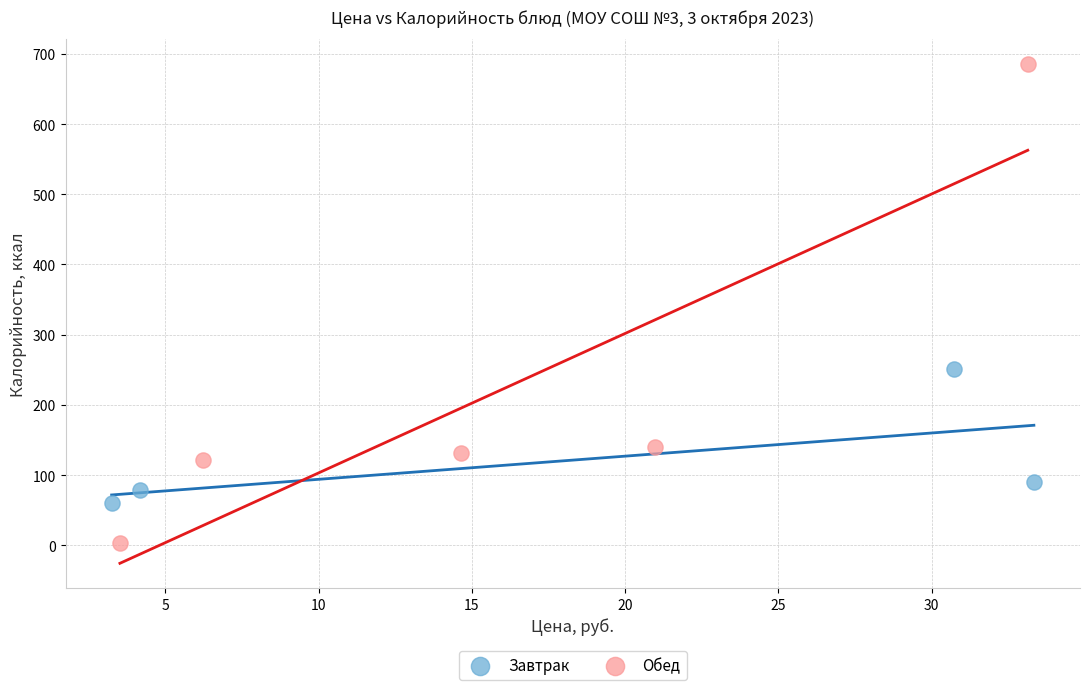

What are all the series names shown in the legend?

Завтрак, Обед